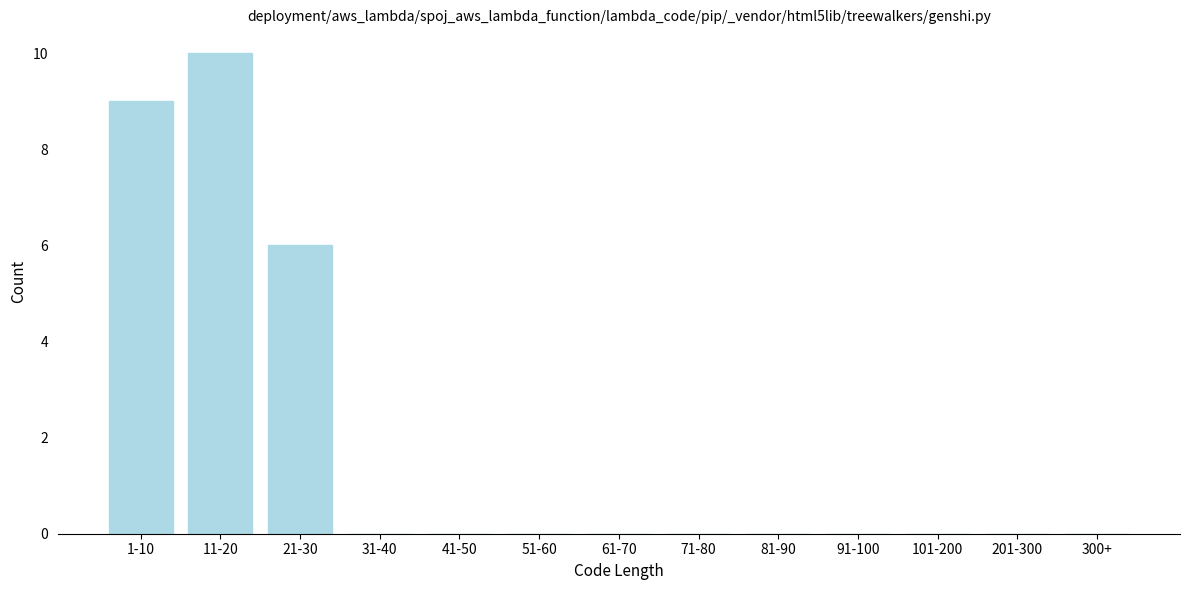

Reading right to left, list all the values displayed in this chart.

300+=0	201-300=0	101-200=0	91-100=0	81-90=0	71-80=0	61-70=0	51-60=0	41-50=0	31-40=0	21-30=6	11-20=10	1-10=9